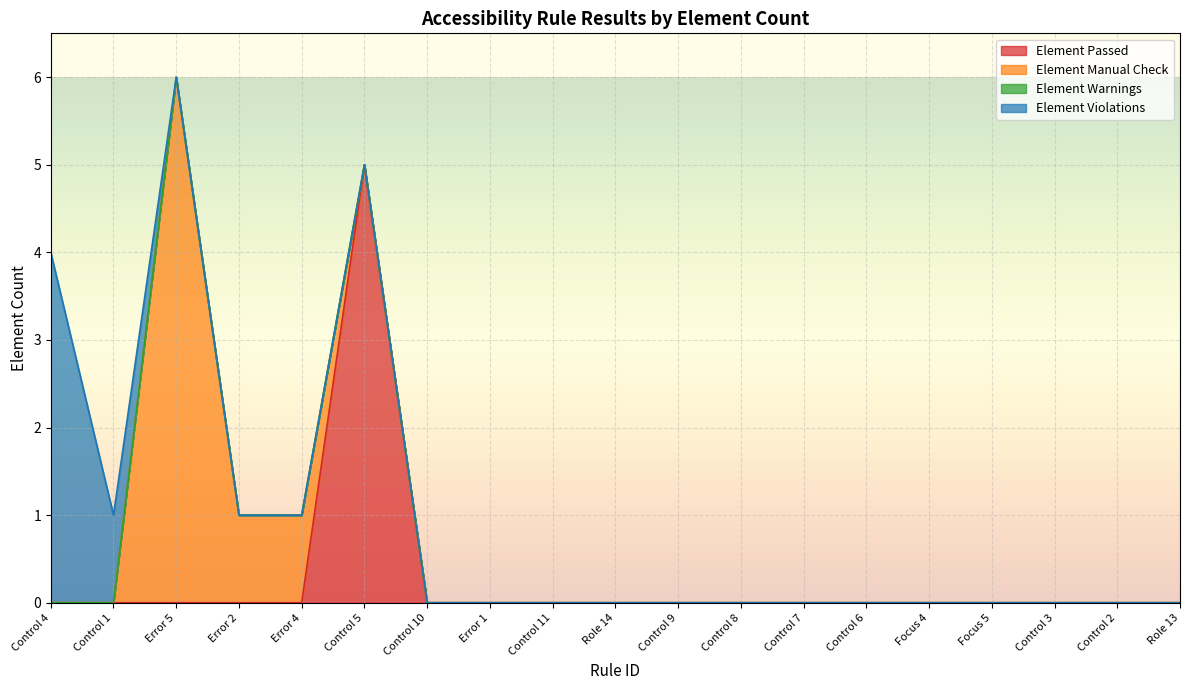

What is the label of the 15th point from the left?

Focus 4